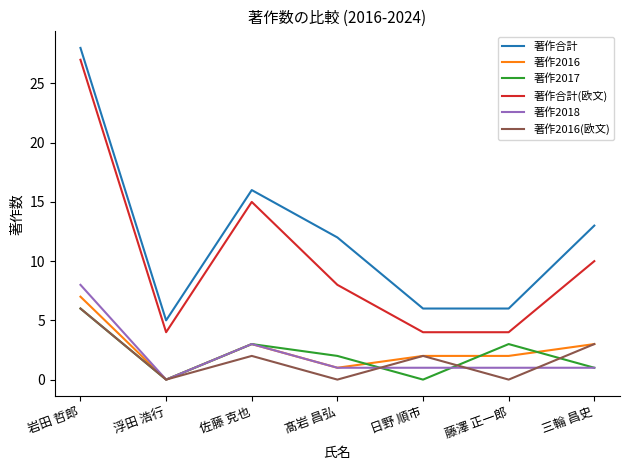

What position from the left is 三輪 昌史?

7